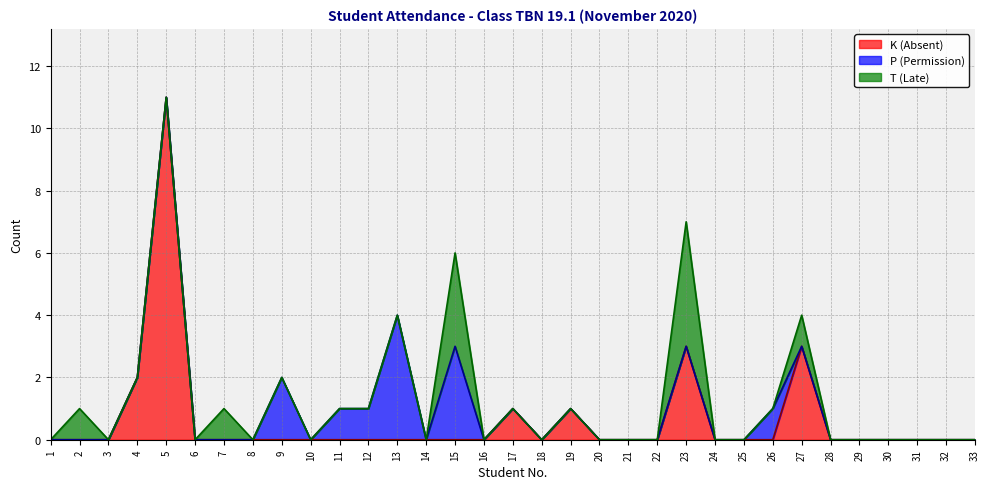

At which category is the sum across all series the highest?

5